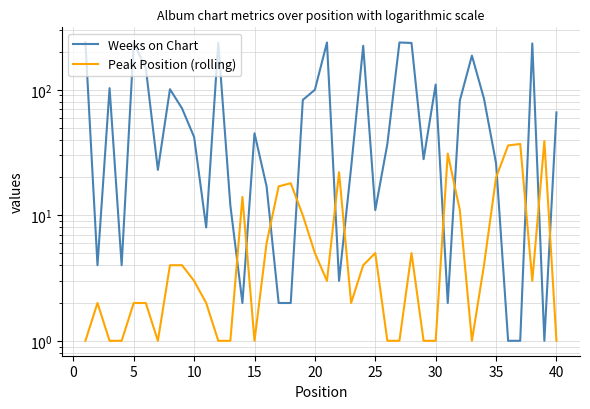

What is the difference between the maximum and minimum values in the Peak Position (rolling) series?

38